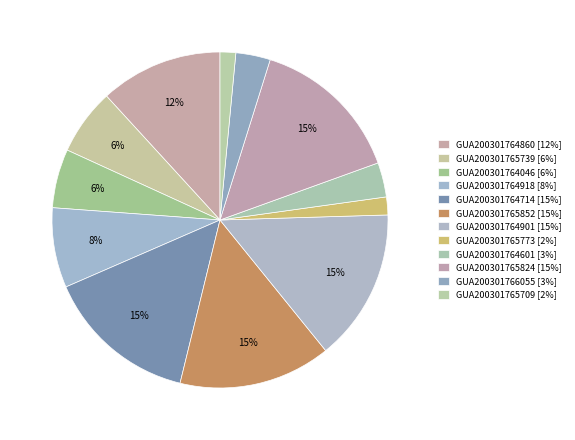

How many slices are in this pie chart?

12